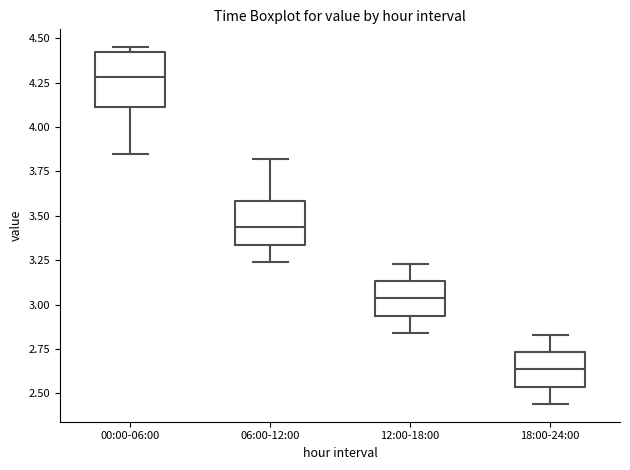

Reading left to right, transcribe this box plot: for each box, give where its median line is, the range the box spans, and where its two whiskers end, as read against the y-axis. The values are not printed on the chart, so give them approximately, as read against the axis.

00:00-06:00: median 4.30, box 4.10 to 4.40, whiskers 3.85 to 4.45
06:00-12:00: median 3.45, box 3.35 to 3.60, whiskers 3.25 to 3.80
12:00-18:00: median 3.05, box 2.95 to 3.15, whiskers 2.85 to 3.25
18:00-24:00: median 2.65, box 2.55 to 2.75, whiskers 2.45 to 2.85